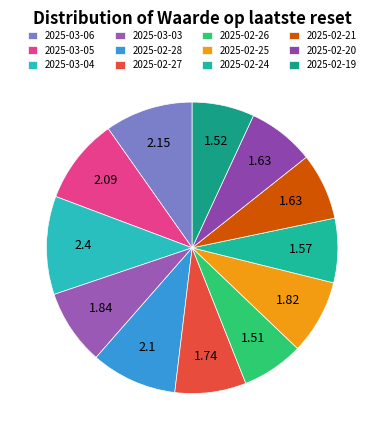

Does 2025-02-24 represent more than half of the total?

No